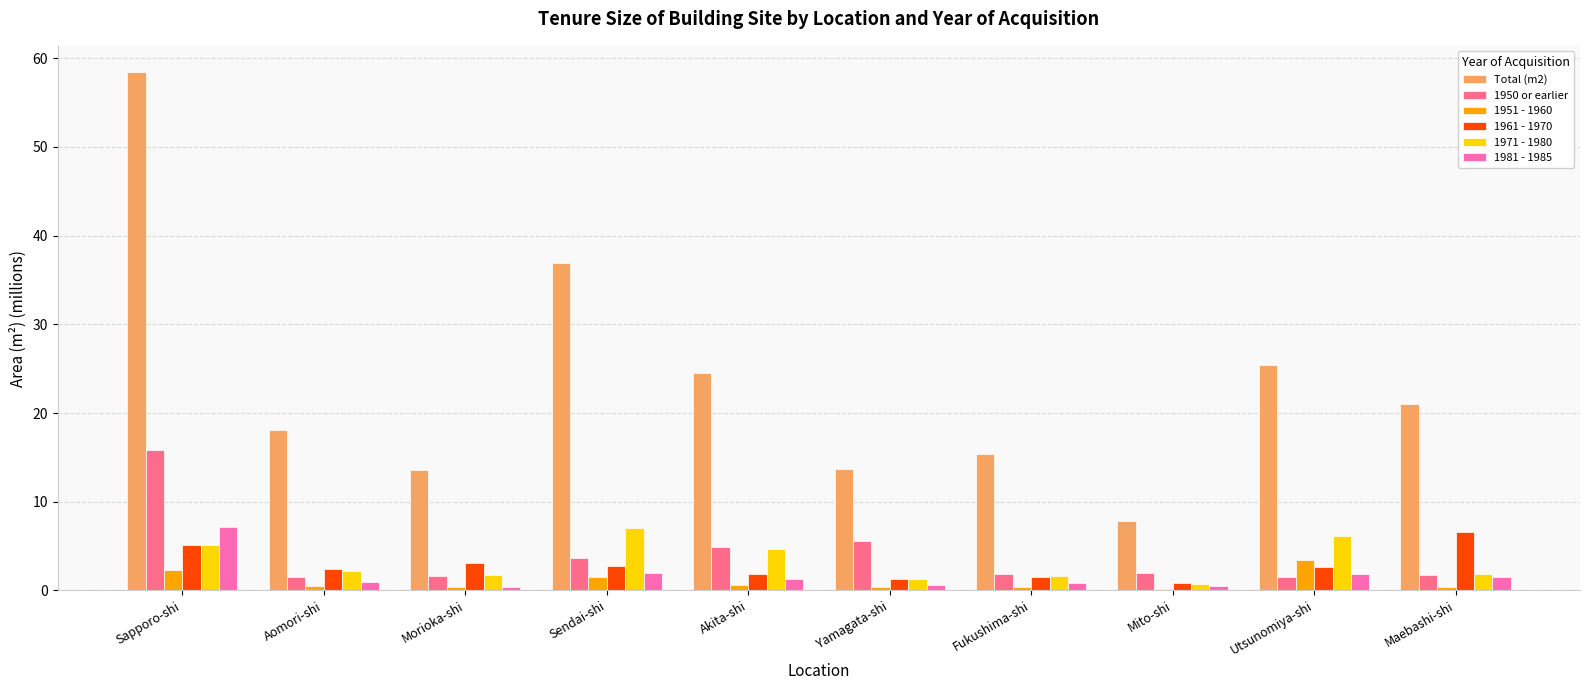

The 1961 - 1970 series shows 10.9 at Maebashi-shi. True or false?

False